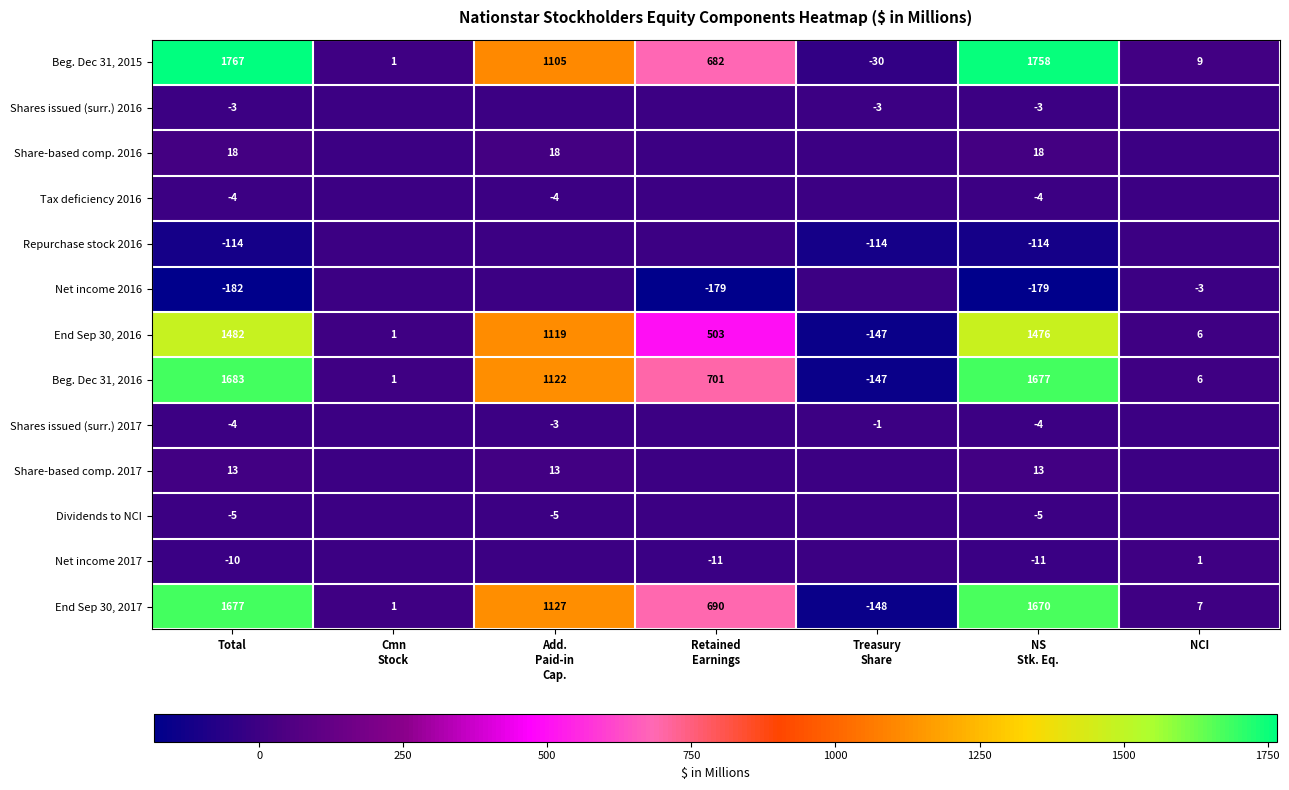

Which label corresponds to the smallest value in the chart?

Total